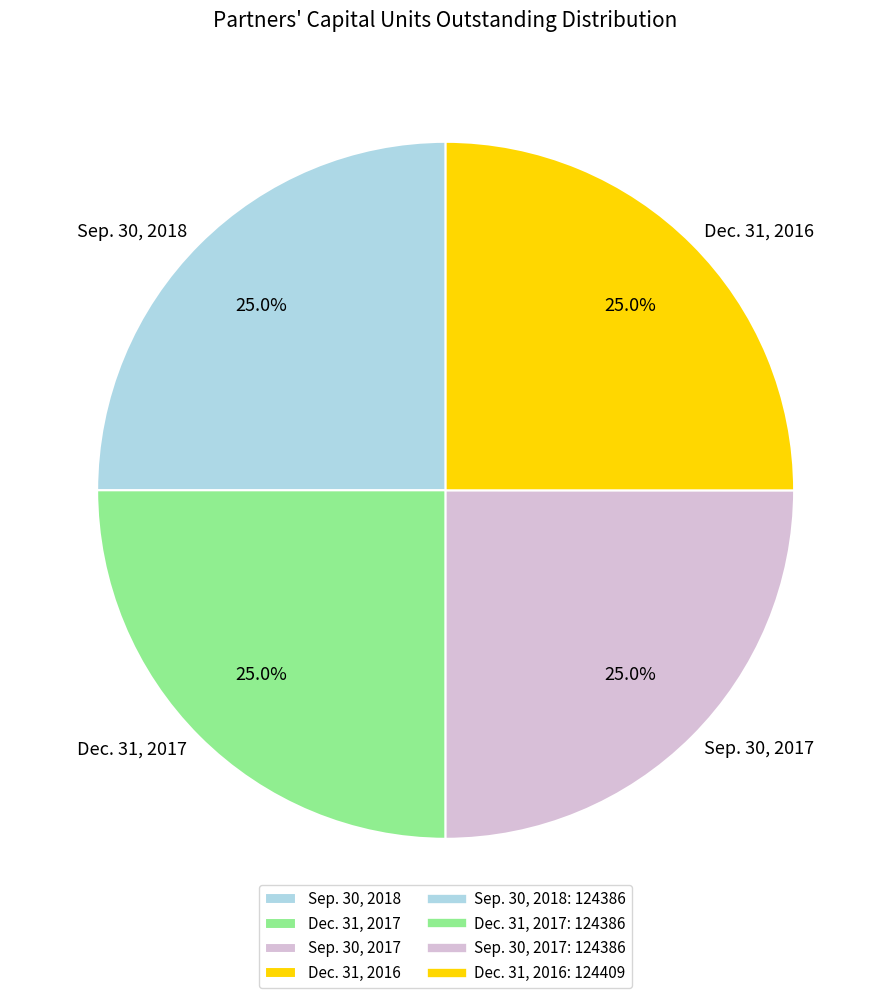

The Dec. 31, 2016 slice represents 25% of the pie. True or false?

True